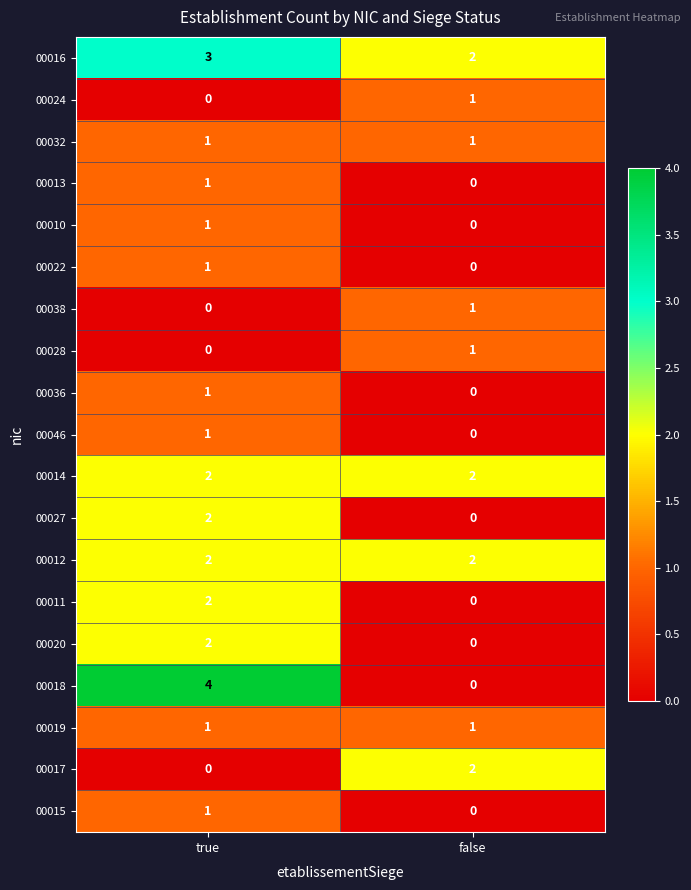

True or false: 00024 has a value of 1 at false.

True